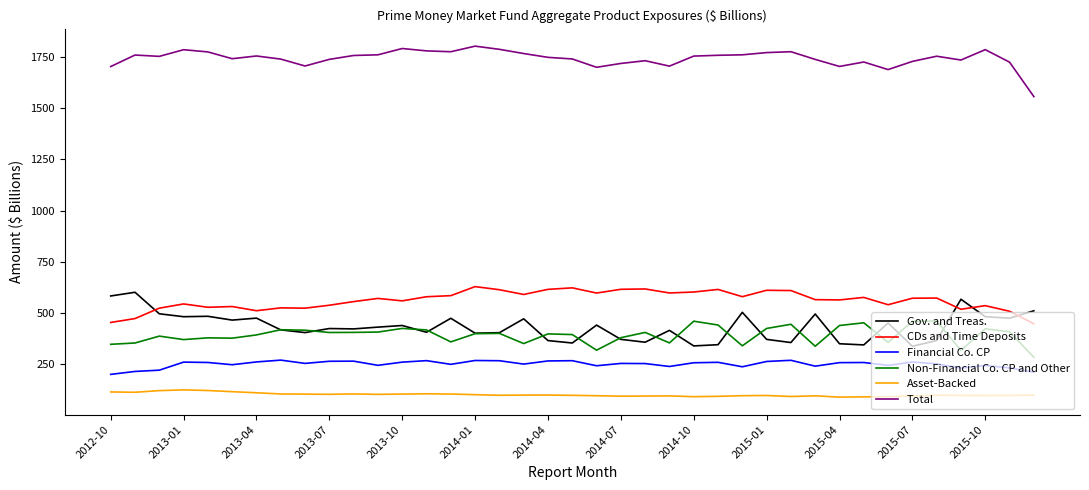

Which series has the widest spread of values?

Gov. and Treas.